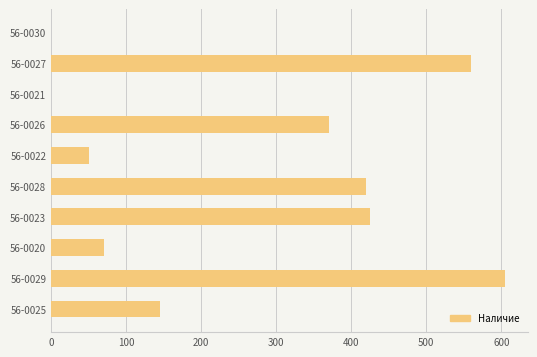

At which category does the chart reach its peak across all series?

56-0029